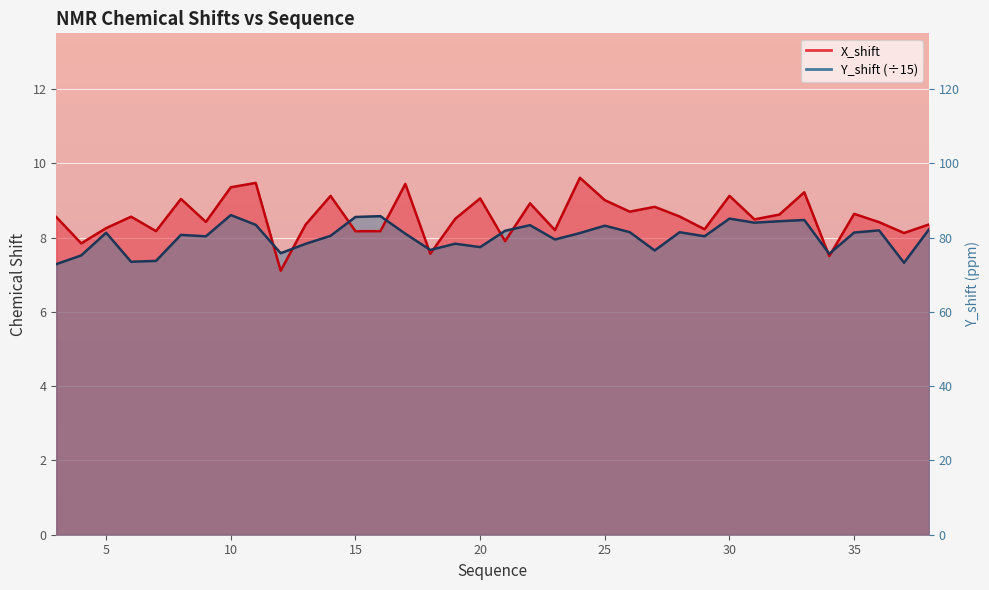

What is the total value across all series at 23?

16.1